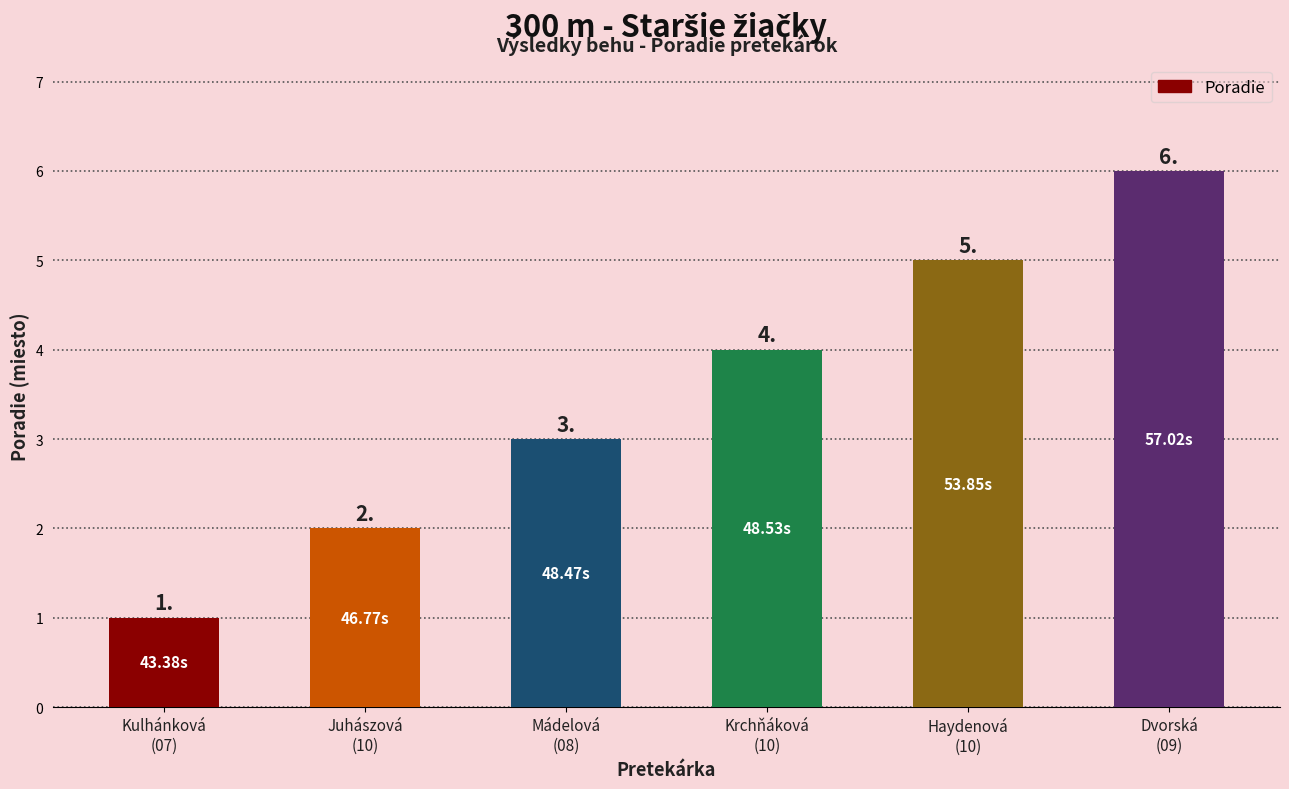

The value at Haydenová
(10) is 7. True or false?

False